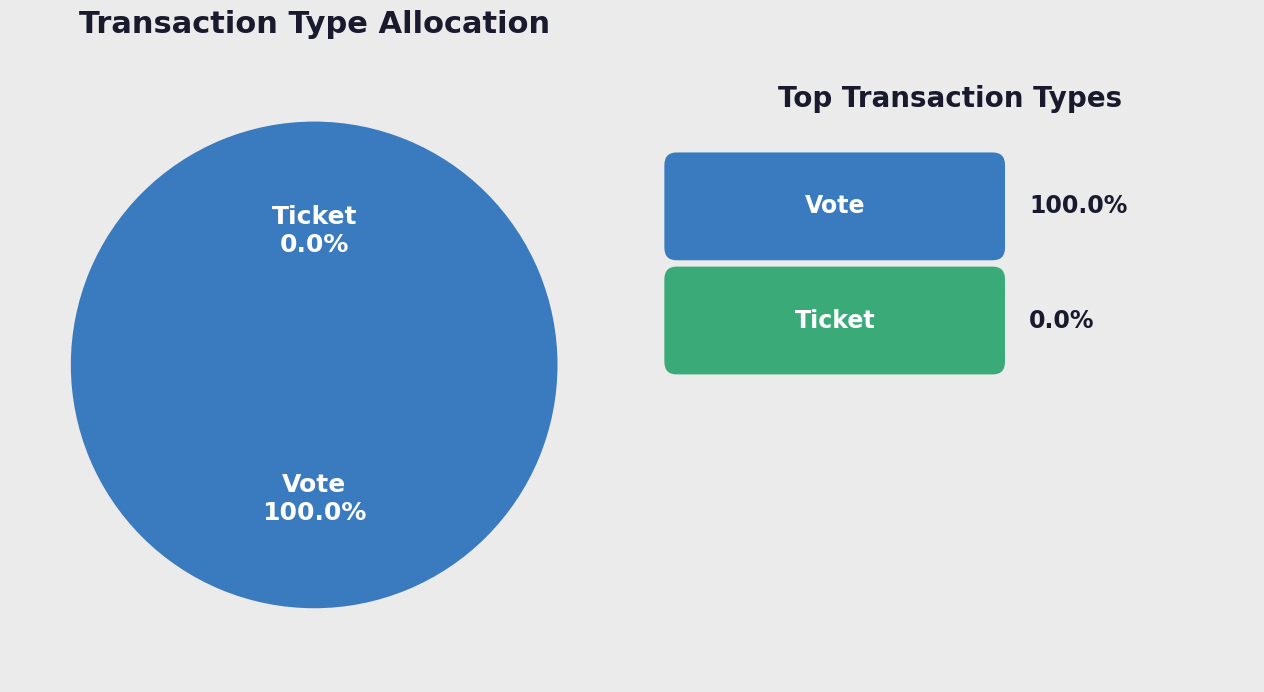

Count the number of slices in the pie.

2